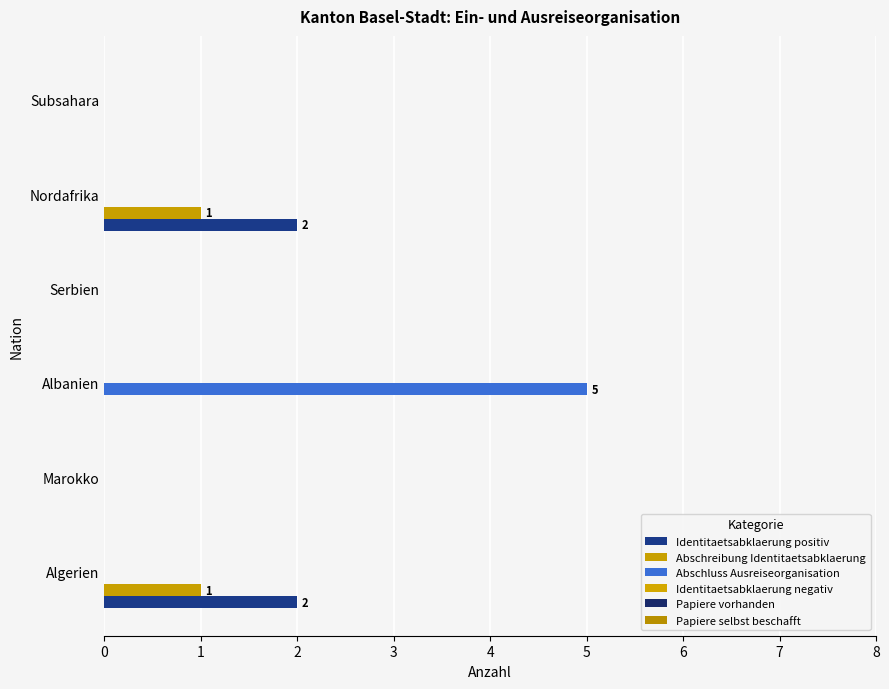

Count the number of categories in the chart.

6